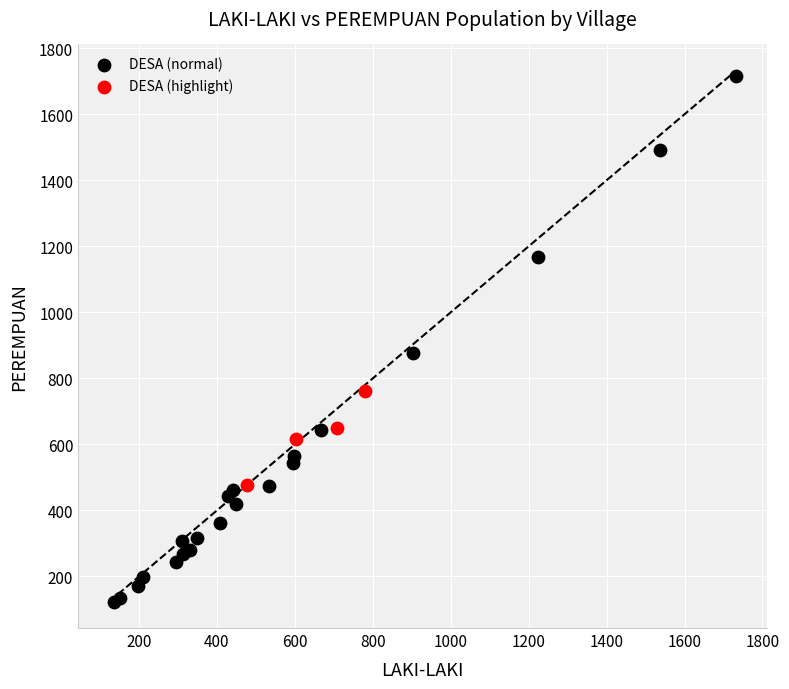

Which series reaches the maximum Y coordinate?

DESA (normal)